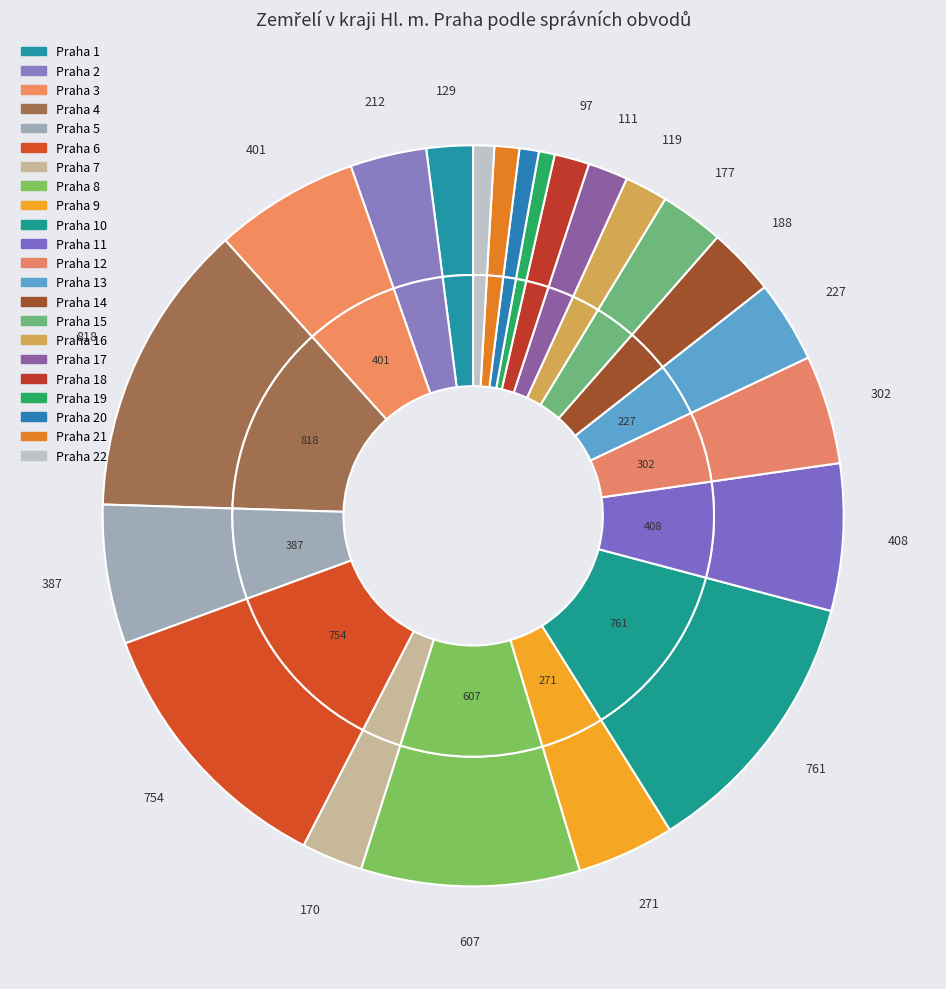

What is the largest slice in the pie chart?

Praha 4